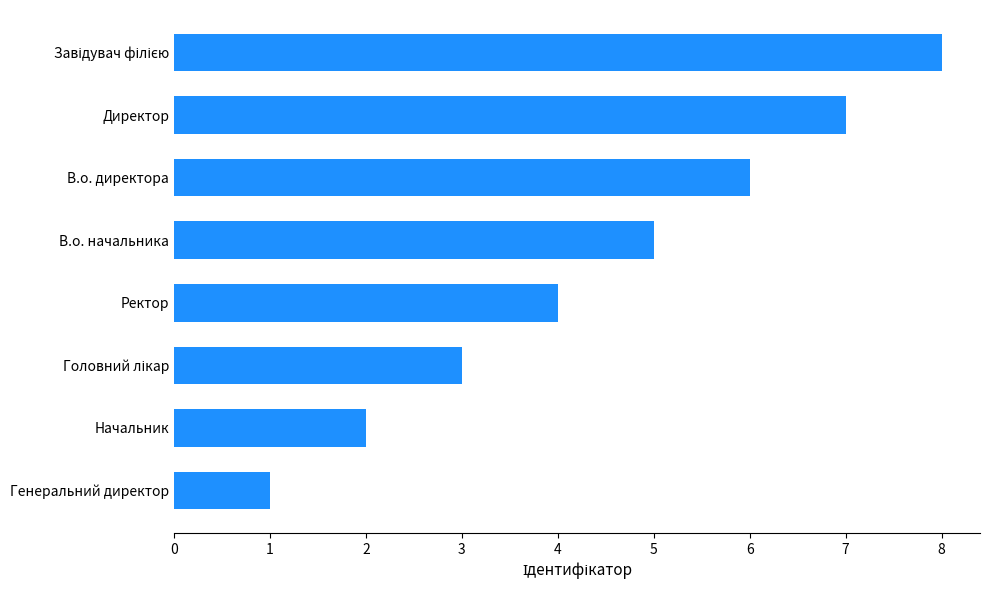

True or false: the data shows 5 at В.о. начальника.

True